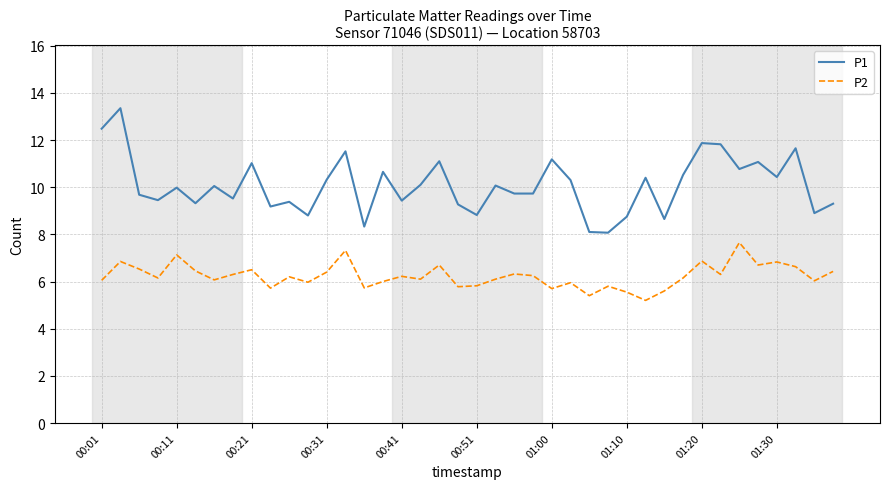

True or false: P1 has more than 2 points higher than both neighbors.

True